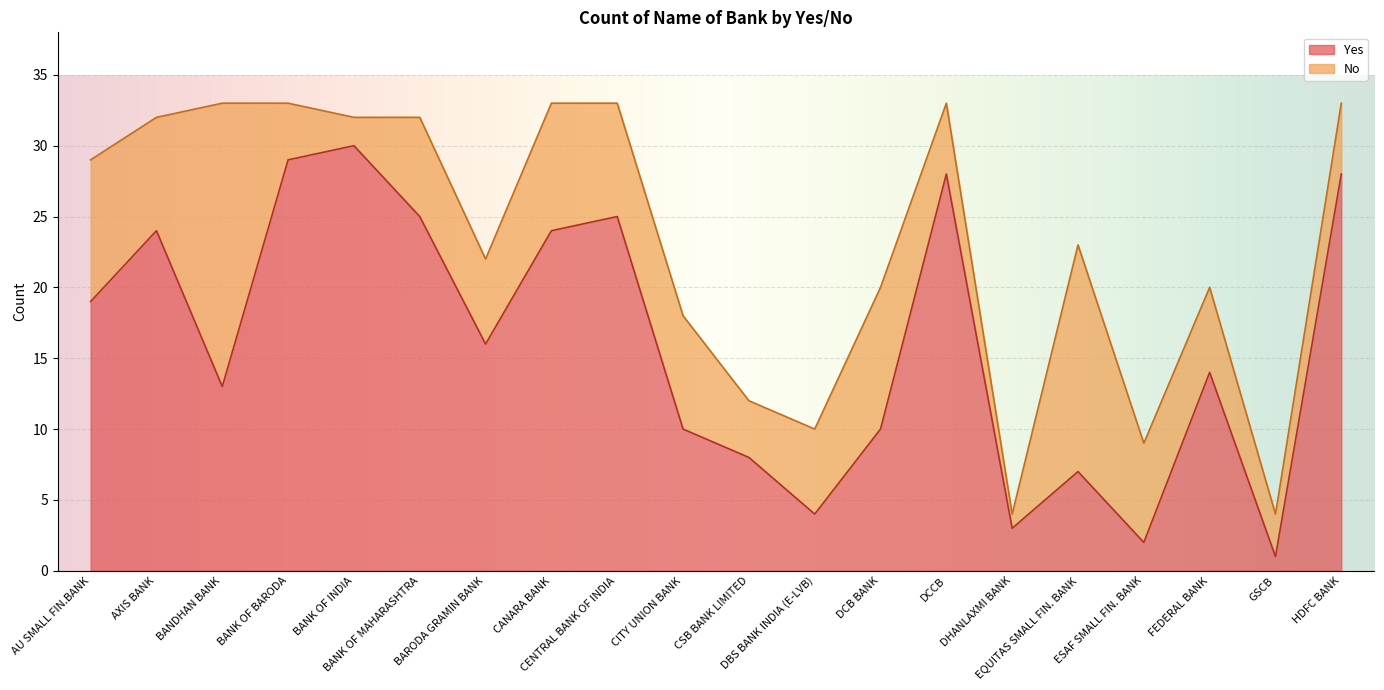

The value at DCCB is 18. True or false?

False